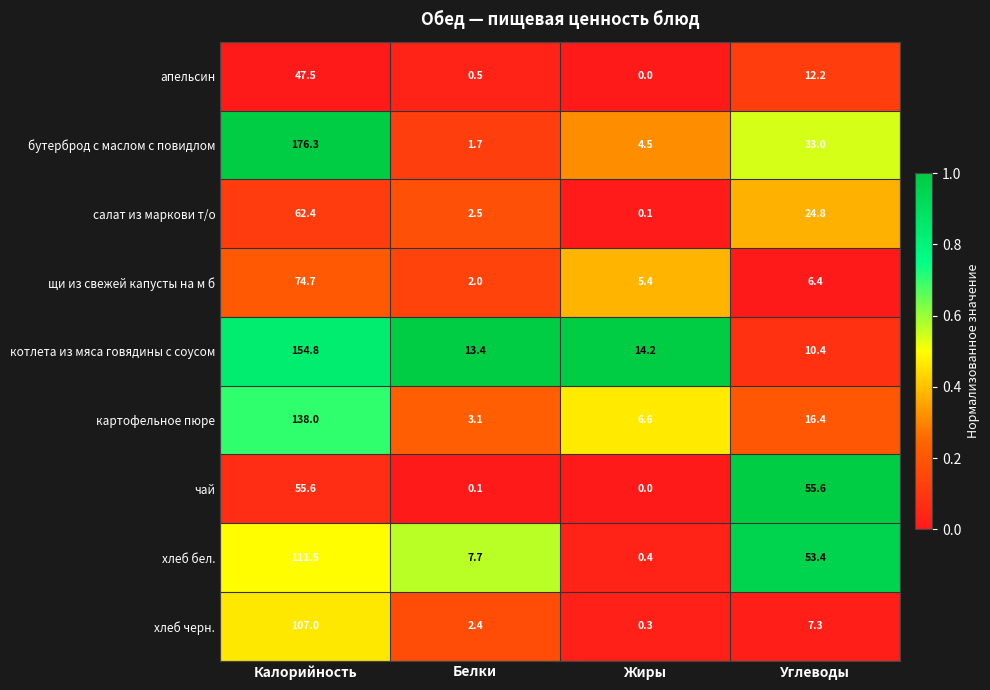

Which category has the lowest value across all series?

Жиры